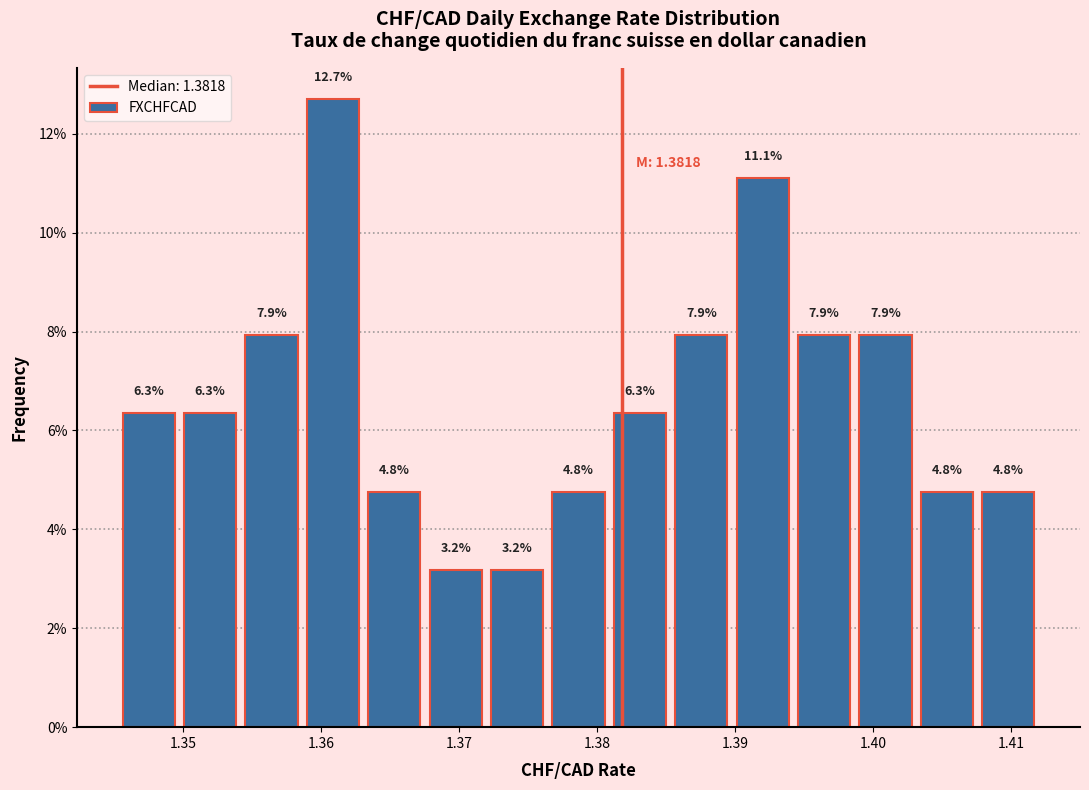

What is the height of the bar covering 1.399 to 1.403 on the x-axis? The bar edges are not printed on the chart, so give them approximately, as read against the axis.

7.9